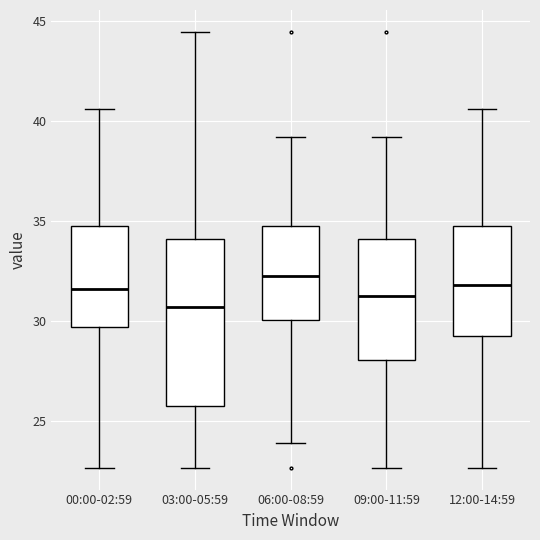

Reading left to right, transcribe this box plot: for each box, give where its median line is, the range the box spans, and where its two whiskers end, as read against the y-axis. The values are not printed on the chart, so give them approximately, as read against the axis.

00:00-02:59: median 31.5, box 29.5 to 35.0, whiskers 22.5 to 40.5
03:00-05:59: median 30.5, box 26.0 to 34.0, whiskers 22.5 to 44.5
06:00-08:59: median 32.0, box 30.0 to 35.0, whiskers 24.0 to 39.0
09:00-11:59: median 31.5, box 28.0 to 34.0, whiskers 22.5 to 39.0
12:00-14:59: median 32.0, box 29.0 to 35.0, whiskers 22.5 to 40.5